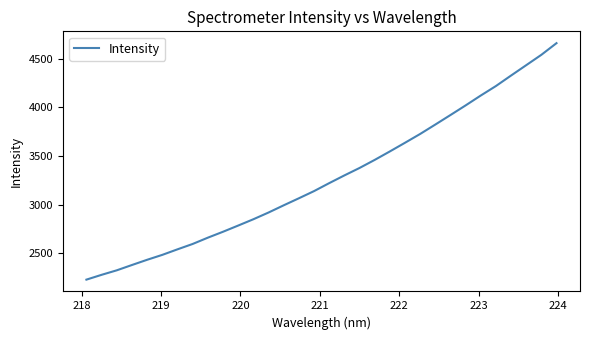

What is the maximum value shown in the chart?

4658.4